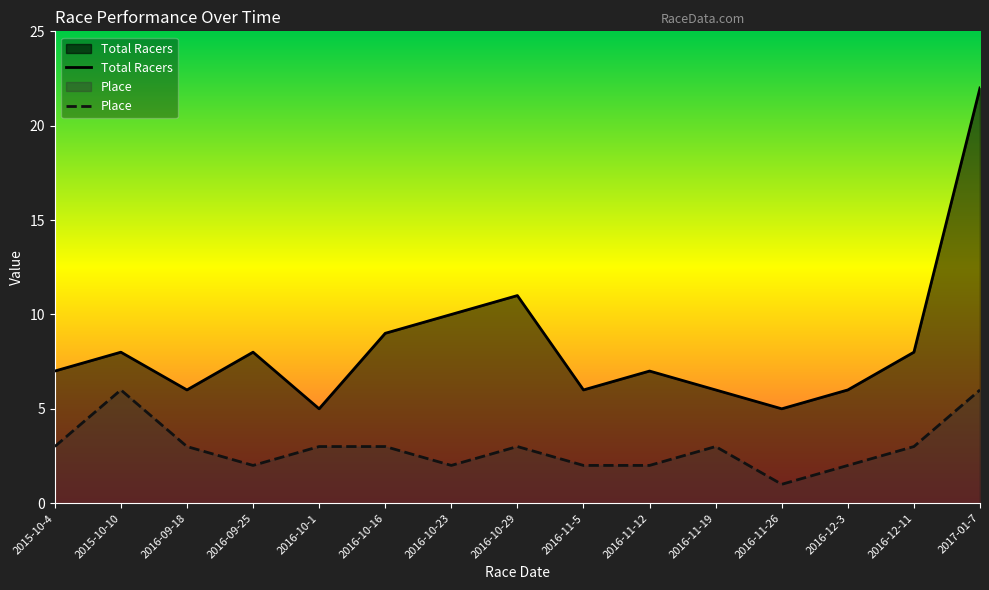

At which label is Total Racers closest to 13?

2016-10-29